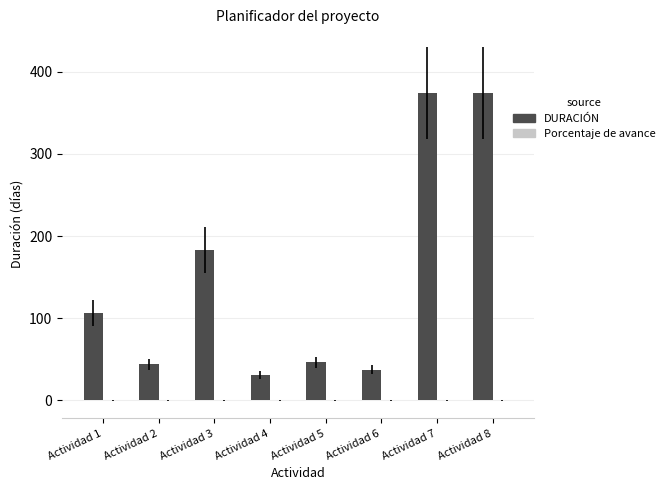

What is the change in value from Actividad 3 to Actividad 8?

+191